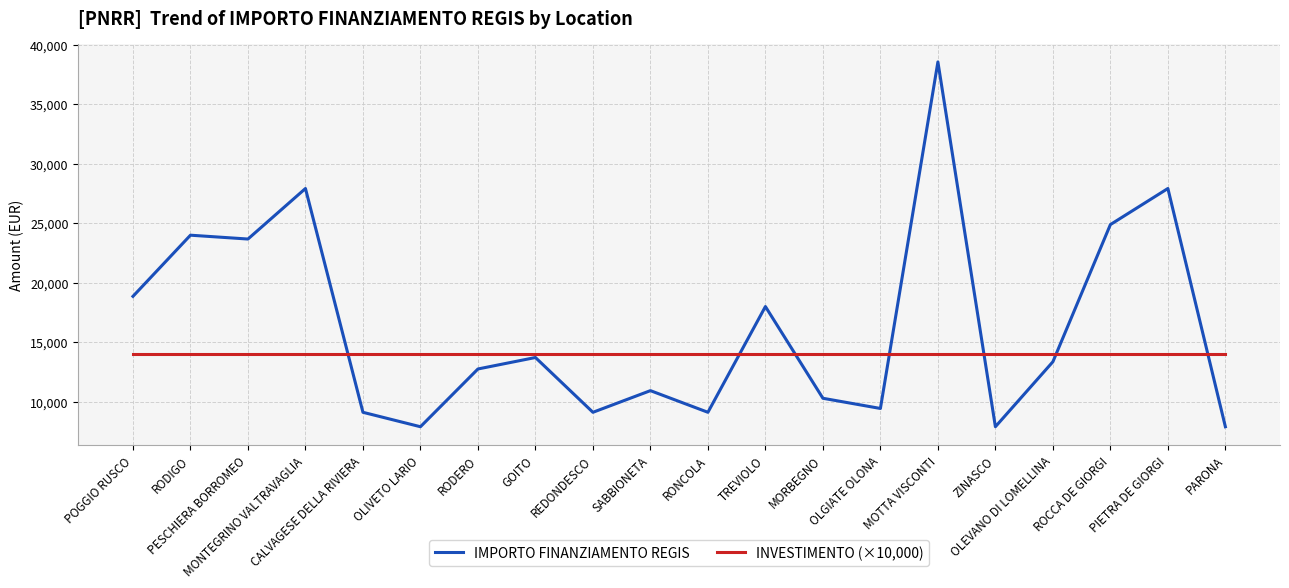

What is the greatest value displayed?

38565